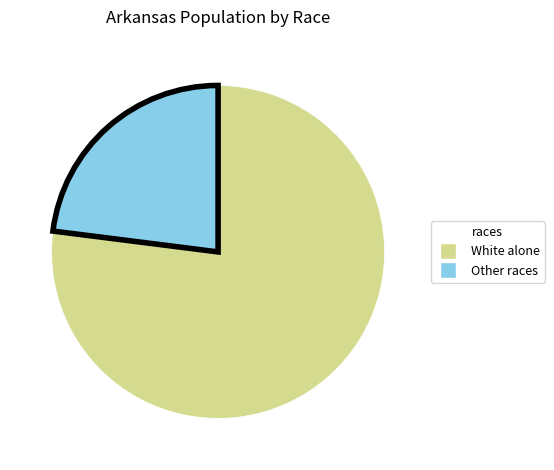

Is White alone the majority of the pie?

Yes